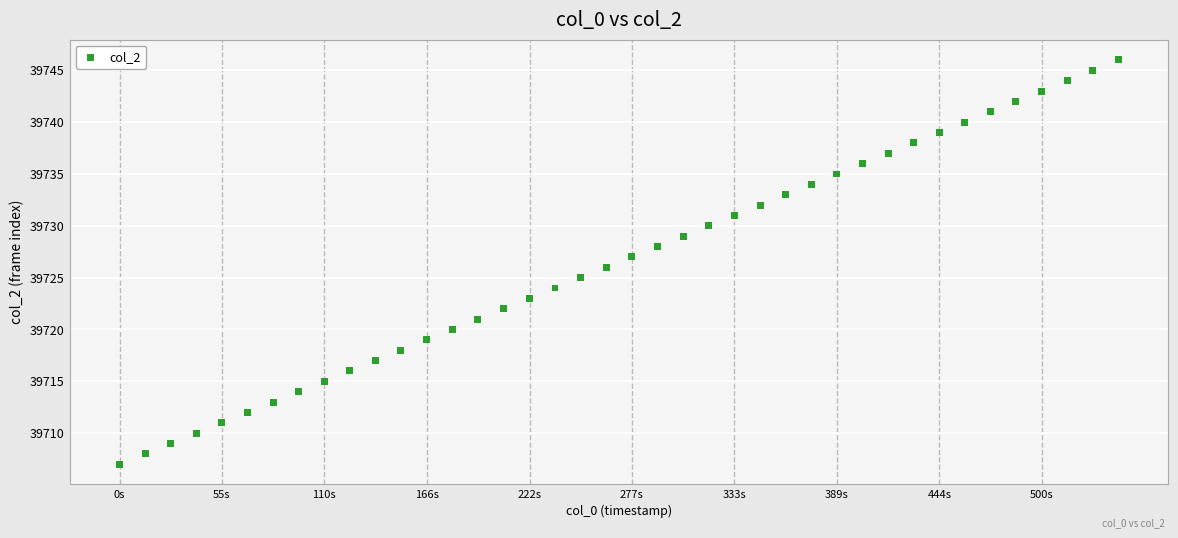

What is the range of Y values (max minus min)?

39